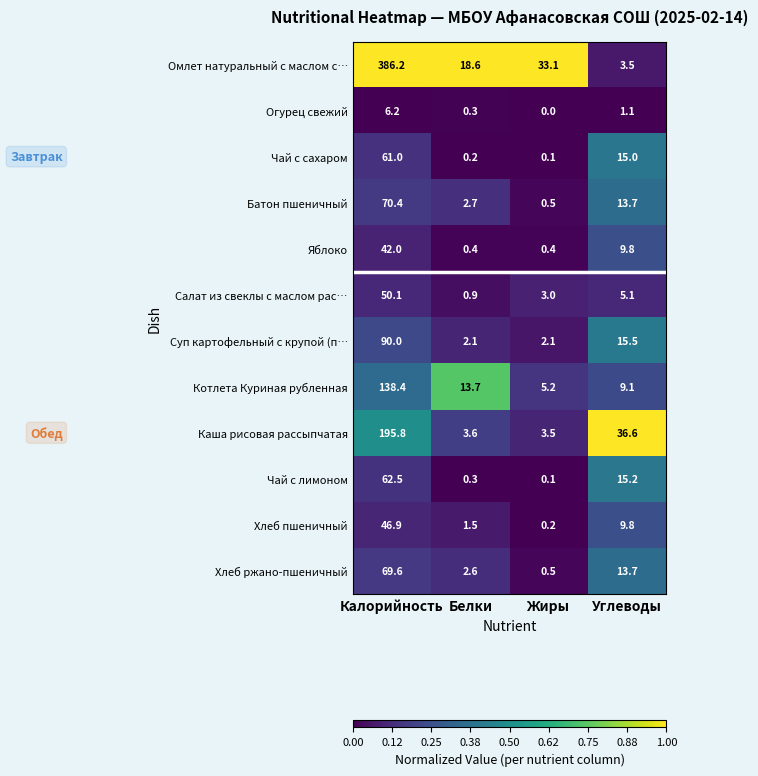

Which category has the highest value across all series?

Калорийность